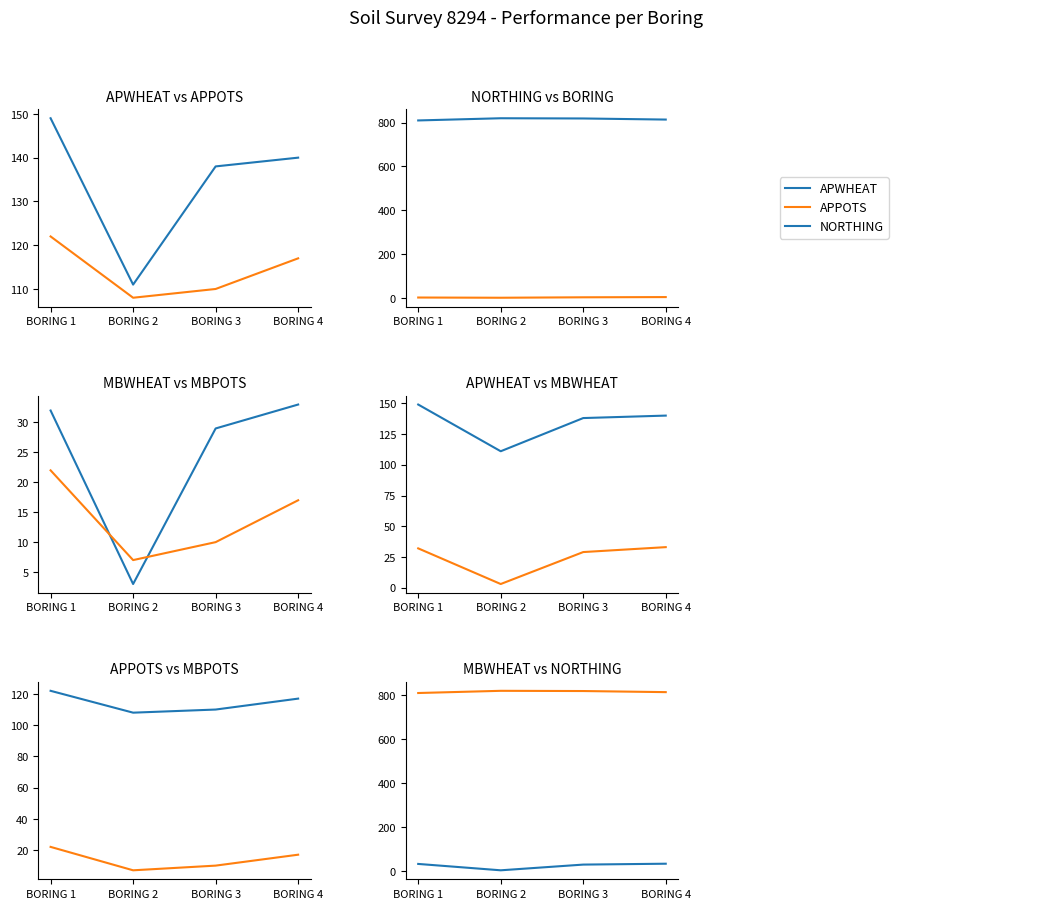

Count the number of data series in this chart.

6